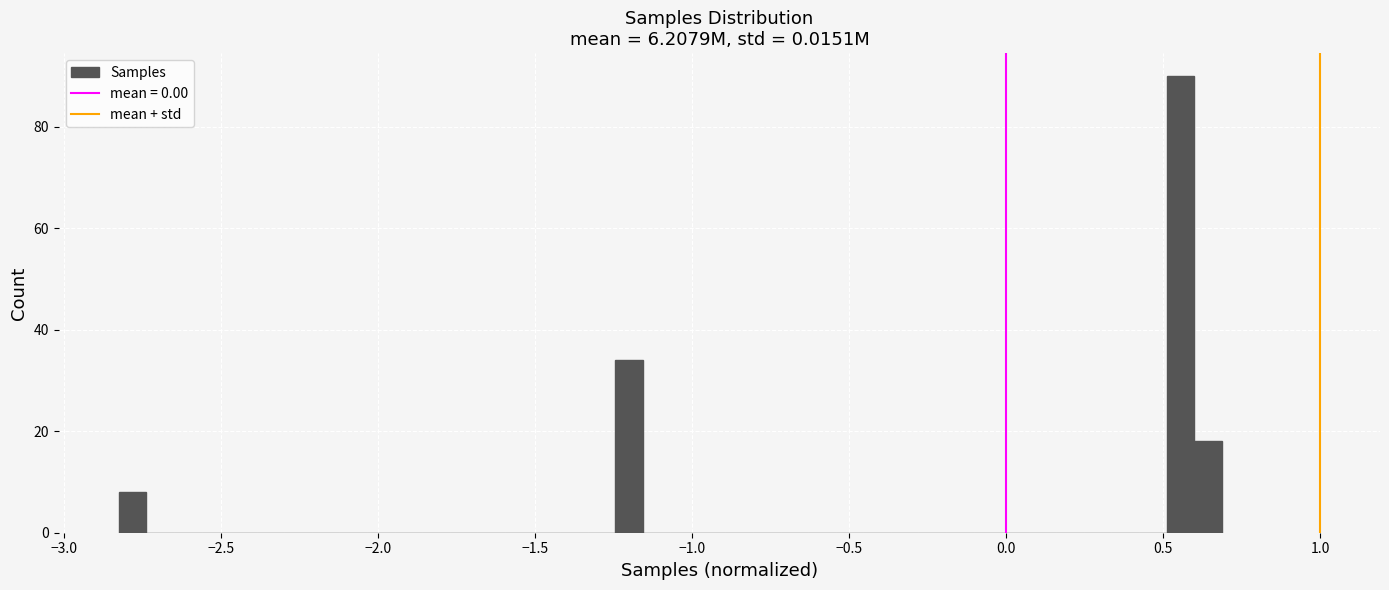

Read against the x-axis, roughly where is the centre of the tallest bar?

0.55